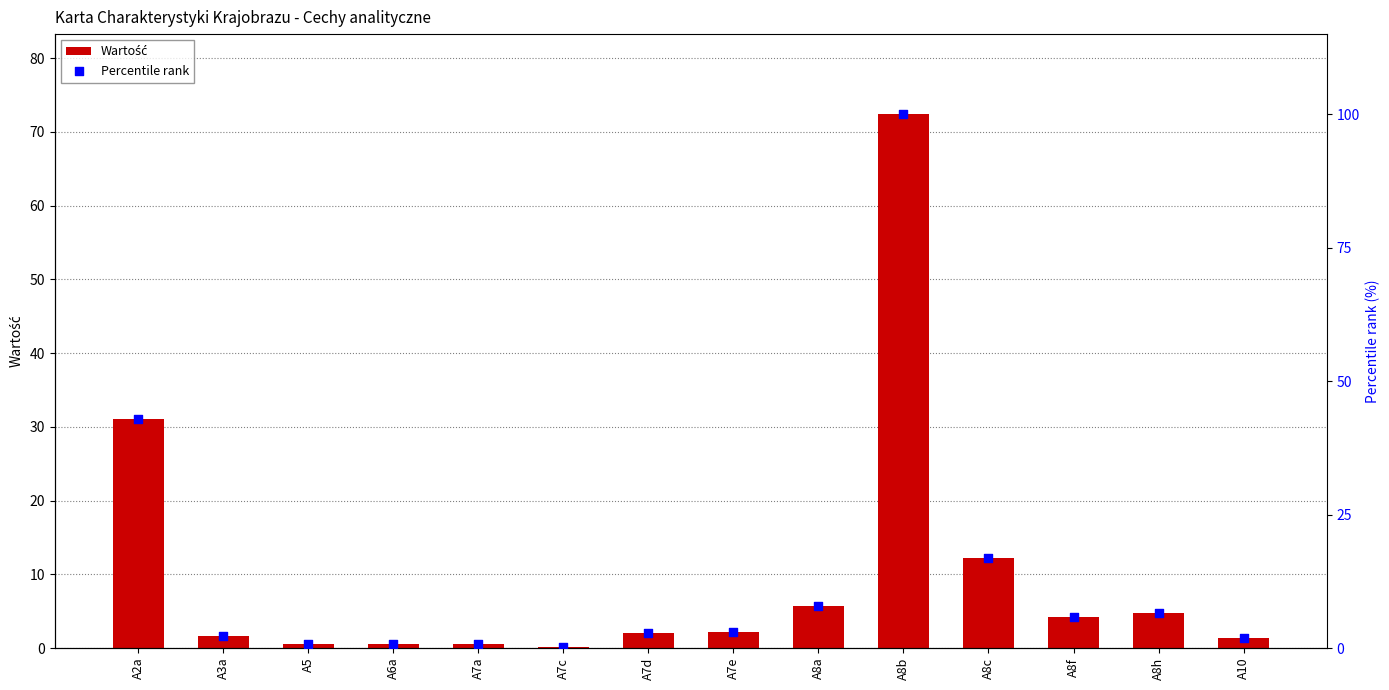

At which category is the sum across all series the highest?

A8b